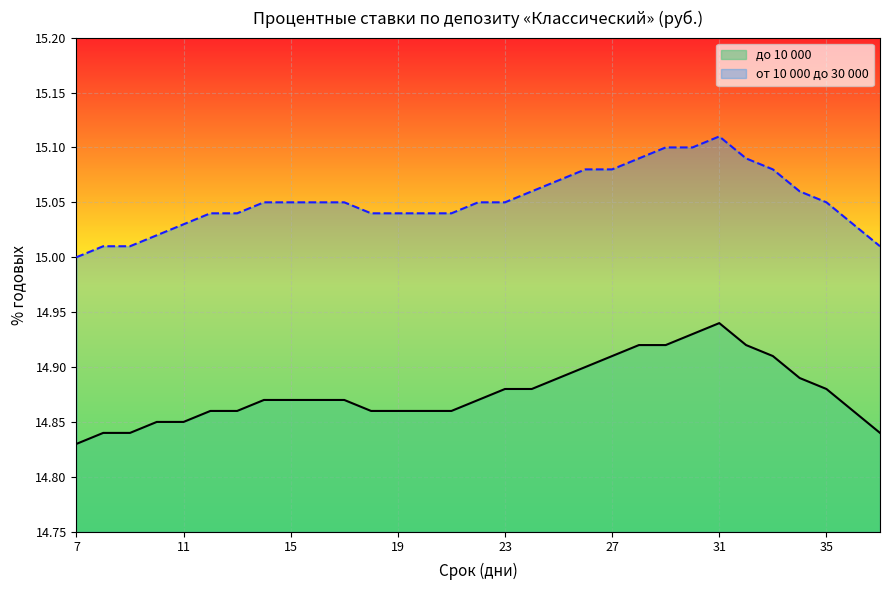

The до 10 000 series shows 21.4 at 18. True or false?

False